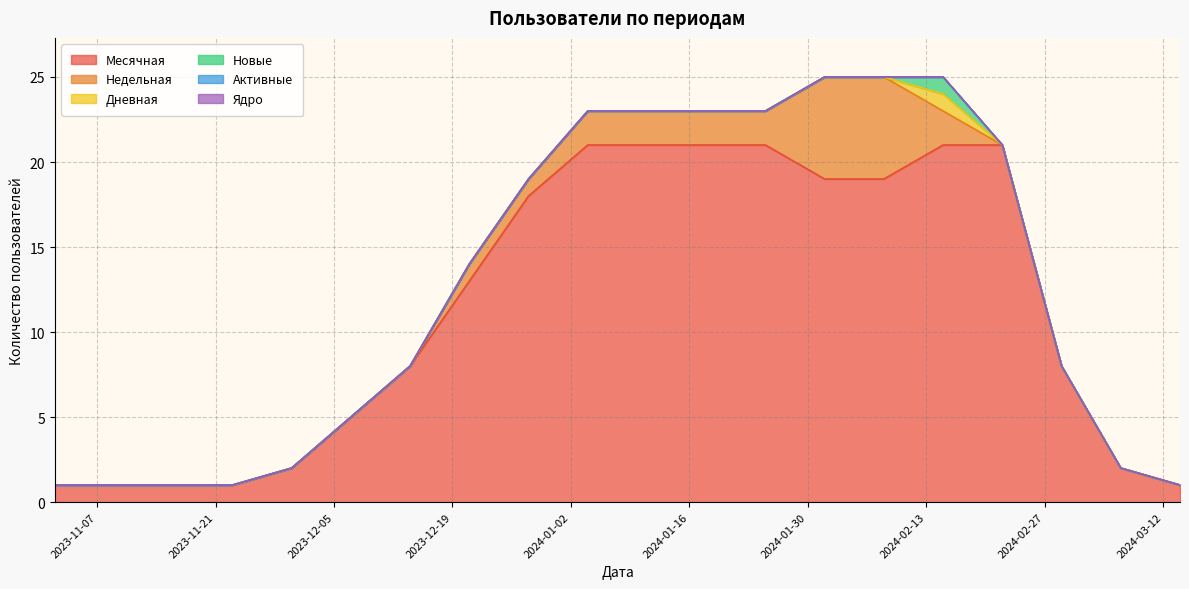

How many Дневная values are between 0 and 1?

20